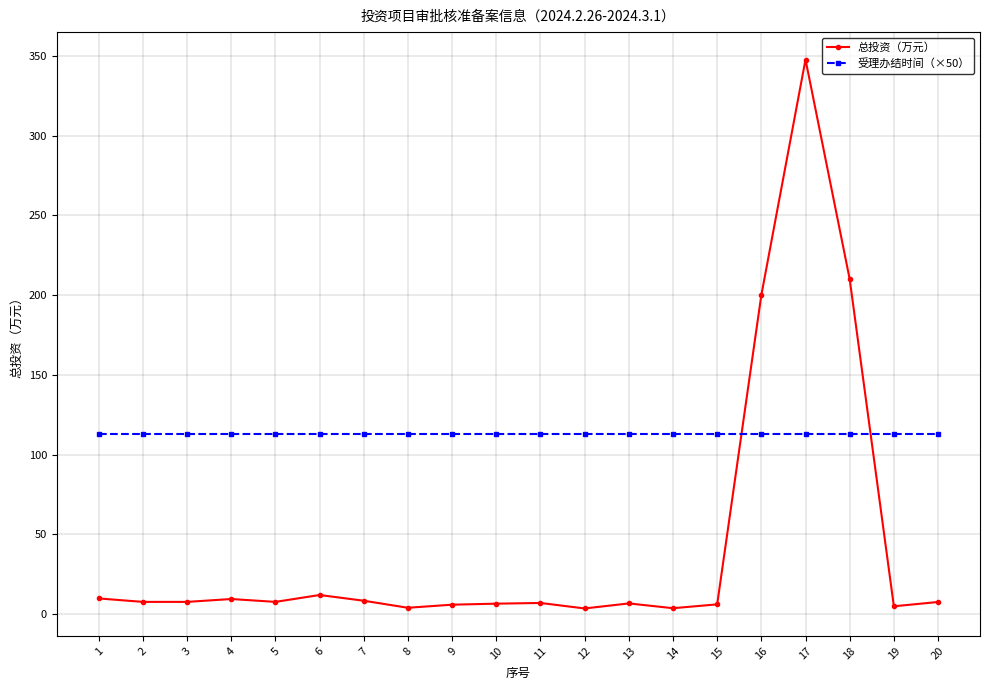

What is the spread (max minus min) of values at 17?

234.7